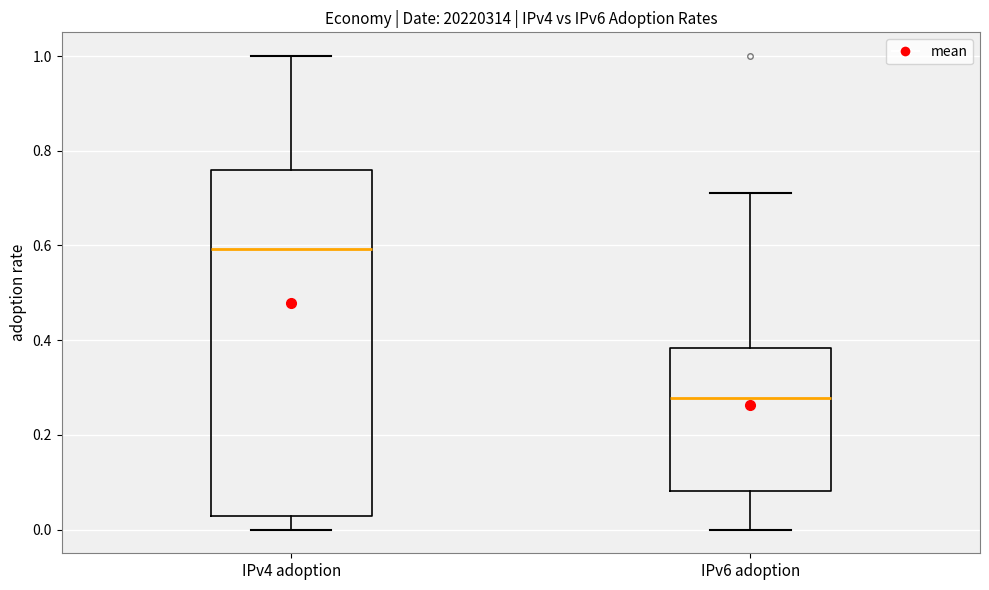

Comparing the boxes themselves (not the whiskers), which one is the tallest?

IPv4 adoption